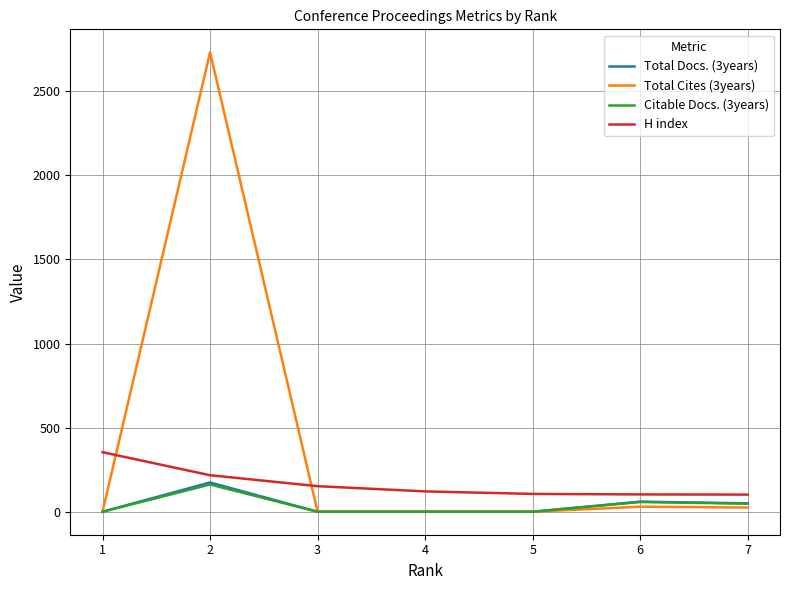

What is the difference between the maximum and minimum values in the H index series?

252